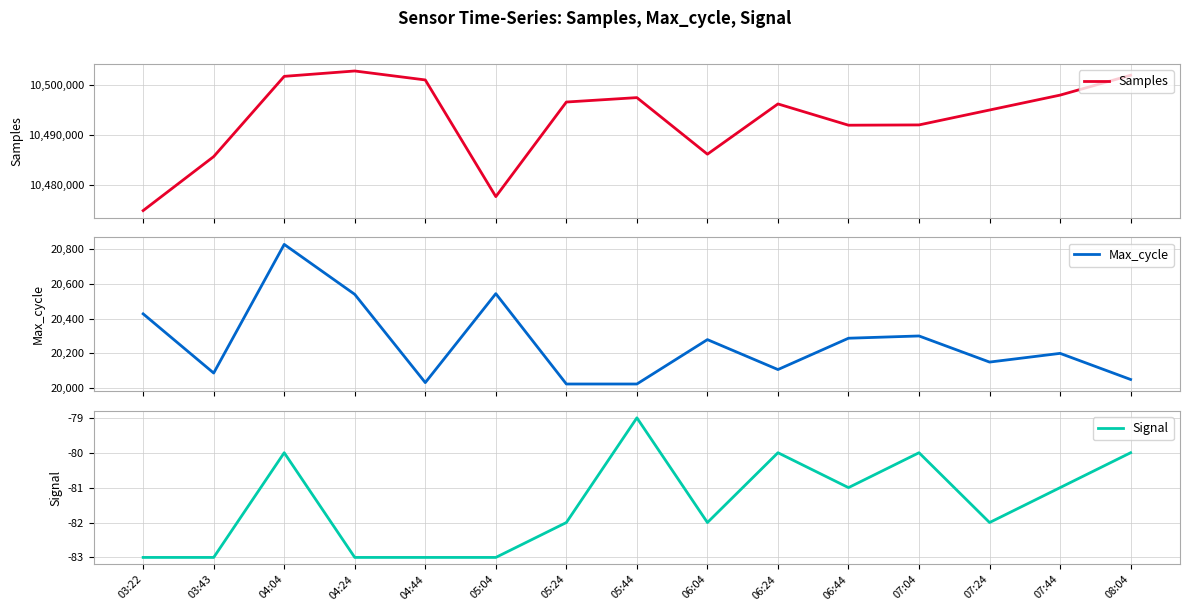

Reading left to right, extract all data points from this chart.

Samples: 10474755	10485624	10501777	10502859	10501055	10477567	10496608	10497497	10486109	10496225	10491942	10492000	10495000	10498000	10502000
Max_cycle: 20427	20087	20826	20539	20032	20543	20024	20024	20279	20107	20287	20300	20150	20200	20050
Signal: -83	-83	-80	-83	-83	-83	-82	-79	-82	-80	-81	-80	-82	-81	-80